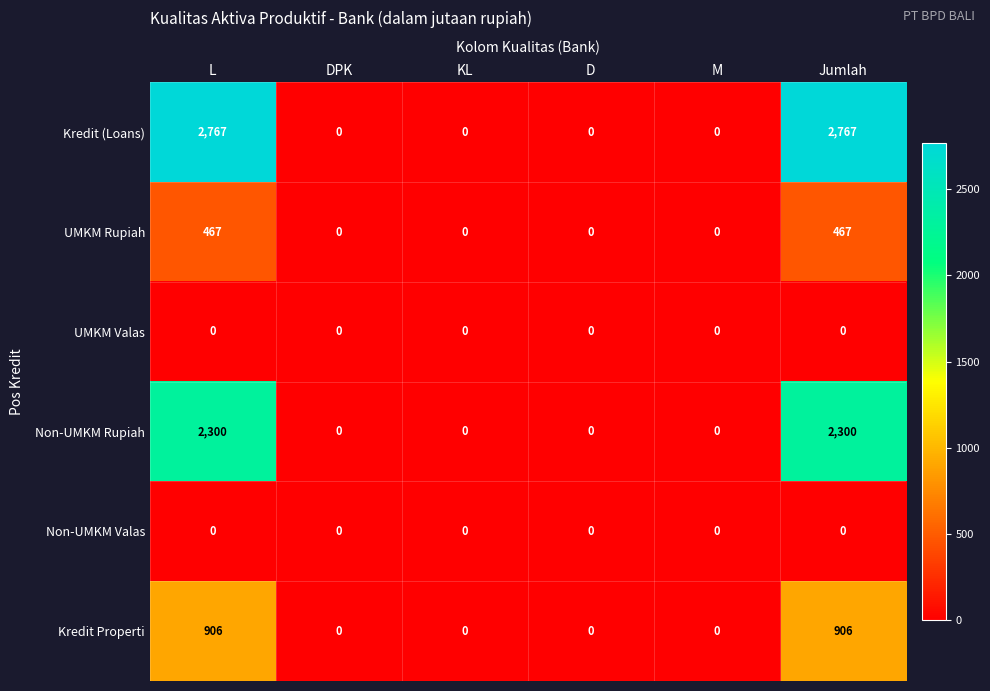

Which series has the largest range (max minus min)?

Kredit (Loans)